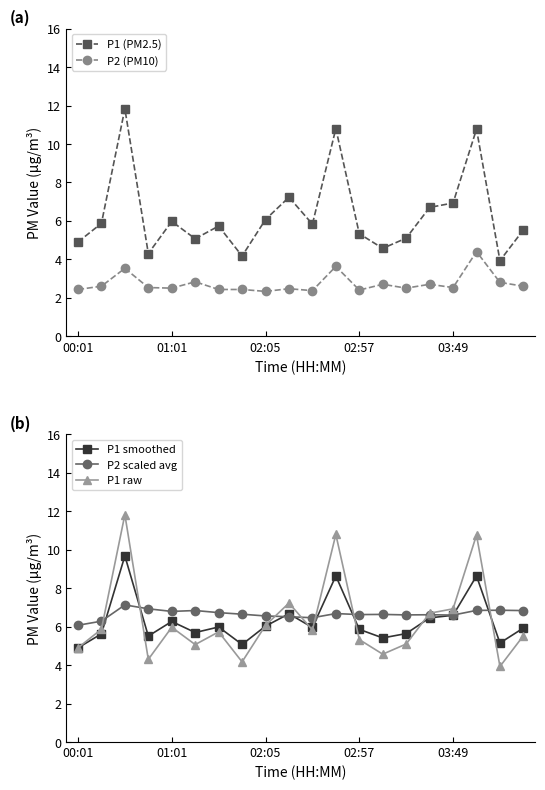

True or false: P1 smoothed has a value of 5.9 at 02:57.

True